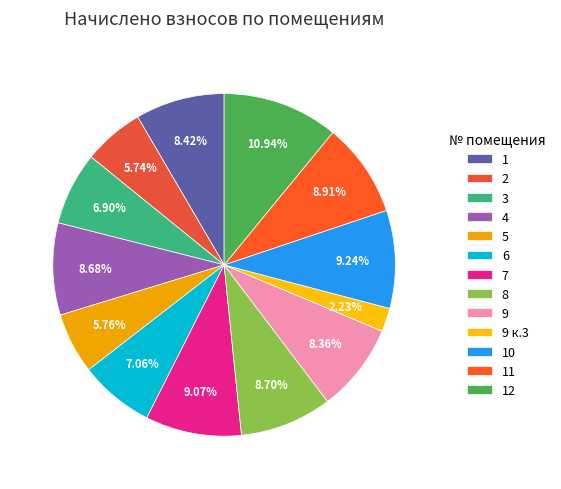

To the nearest percent, what portion does 11 represent?

9%